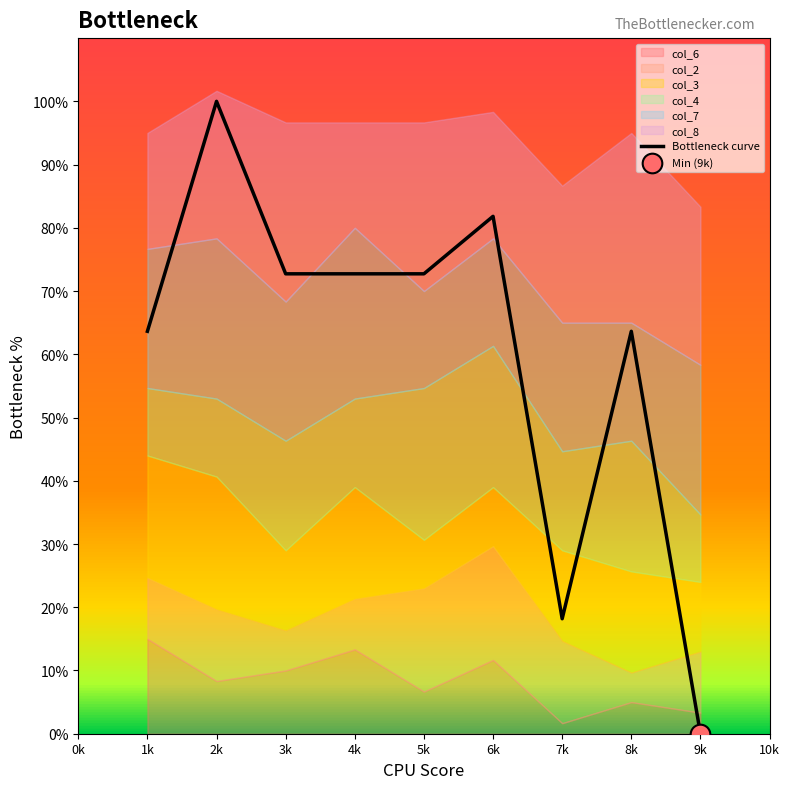

Is it true that Bottleneck curve equals 0.0 at 9k?

True